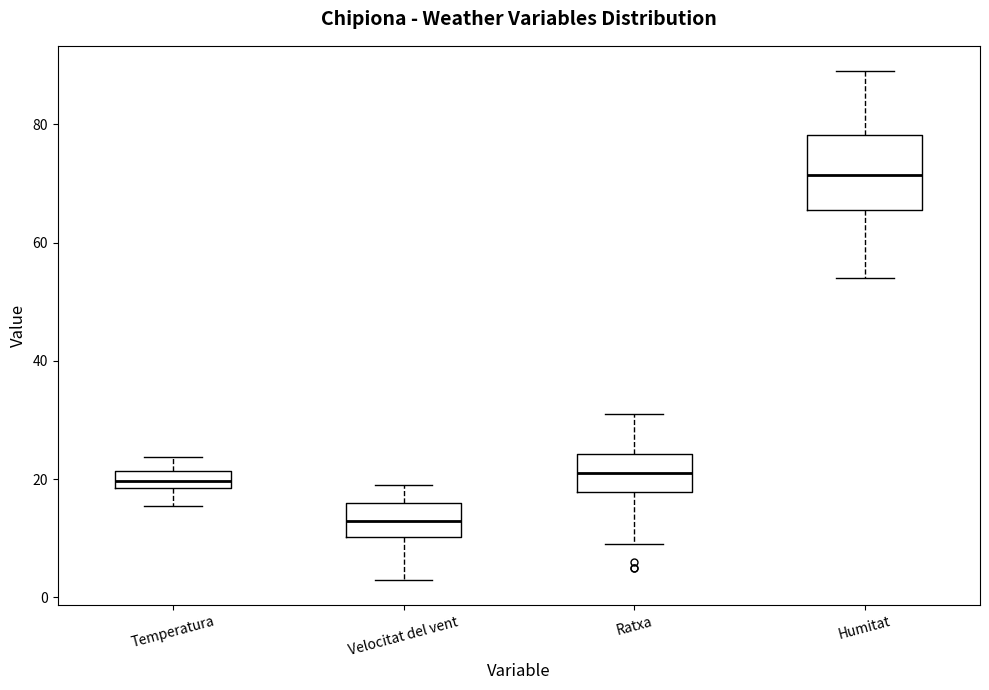

Which box is the tallest, from its lower edge to its upper edge?

Humitat